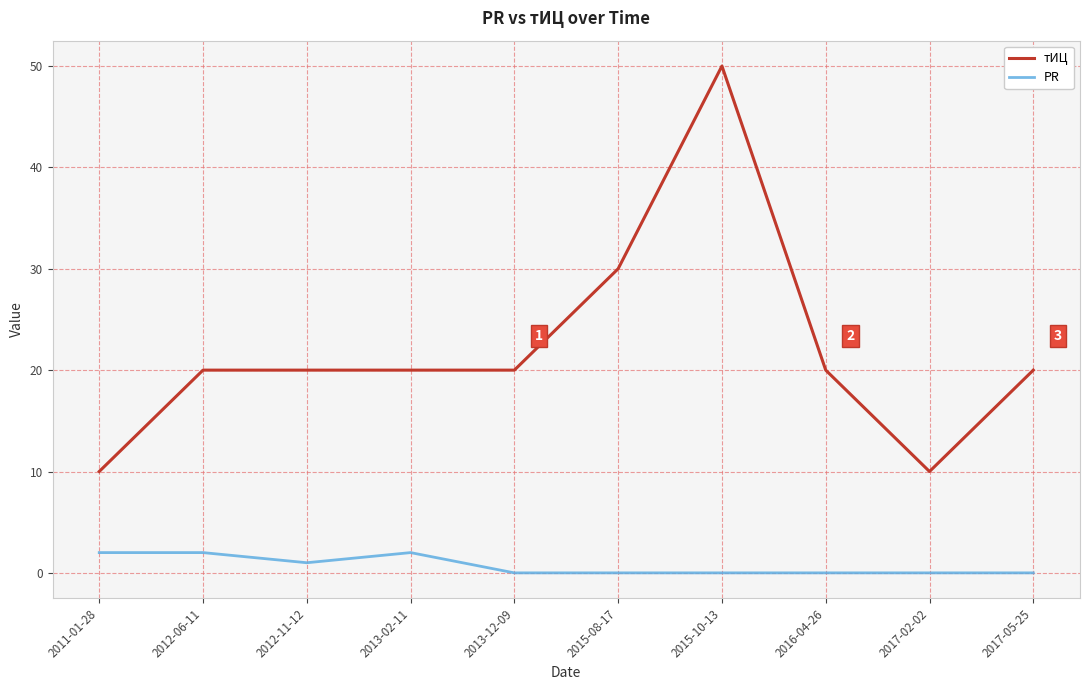

How many lines are shown in the chart?

2